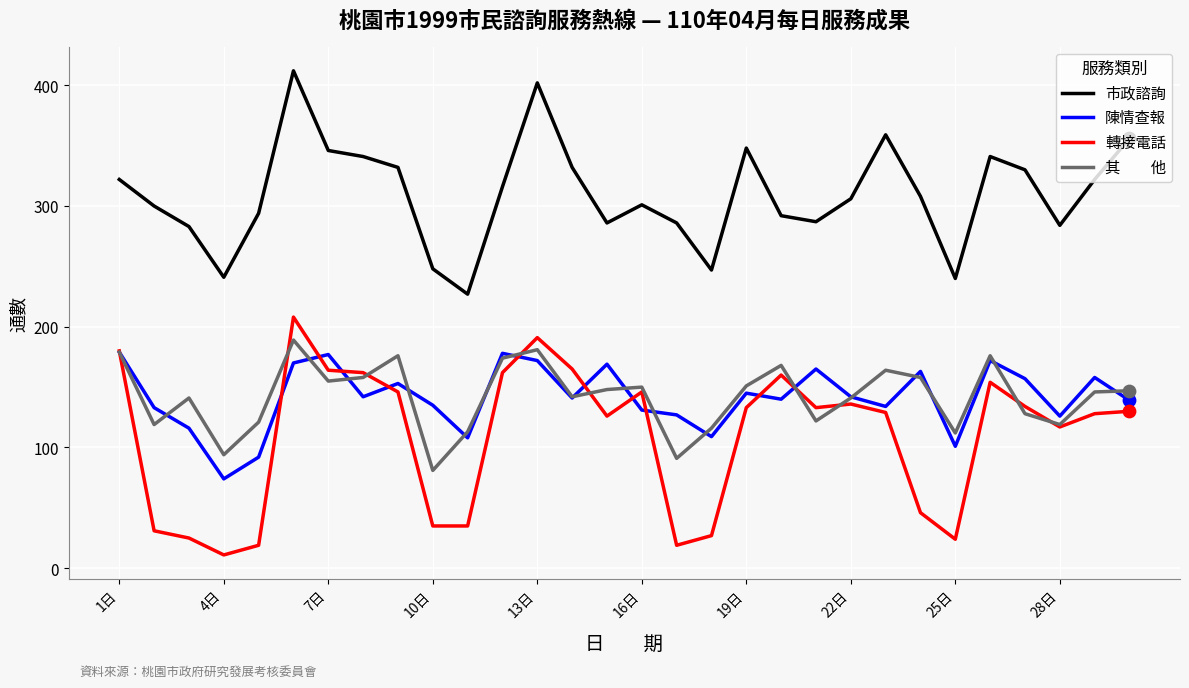

What is the smallest value displayed?

11